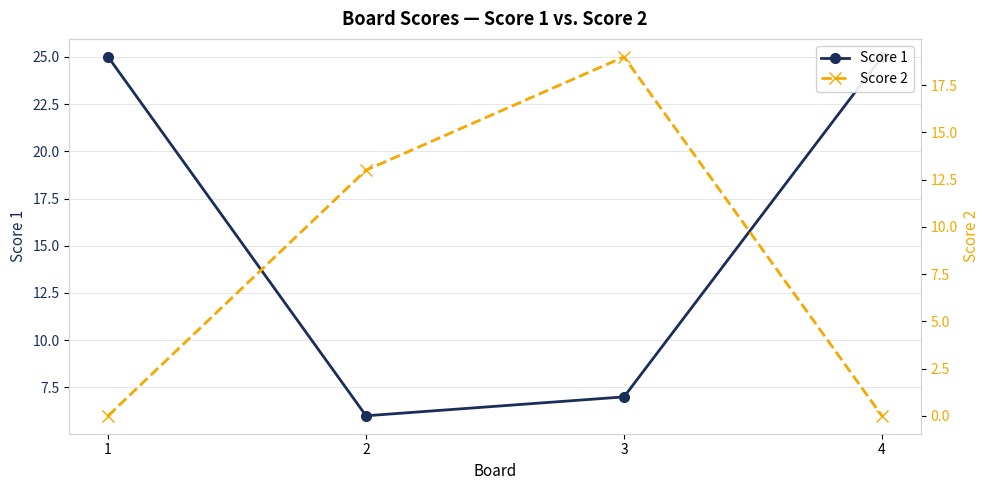

Is the value of Score 2 at 4 greater than the value of Score 1 at 3?

No